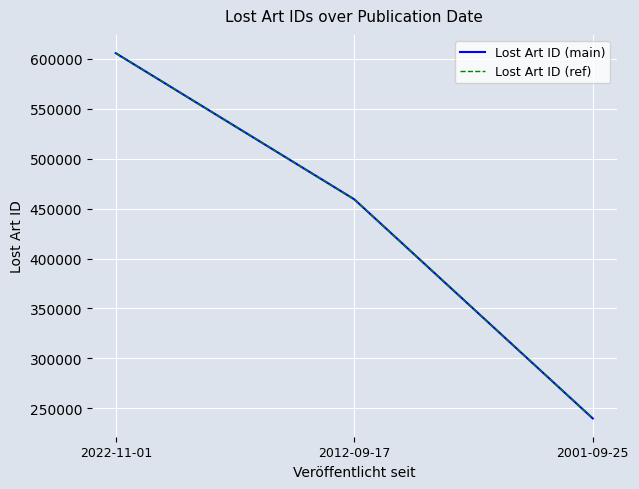

Is this an area chart (filled region under the line)?

No